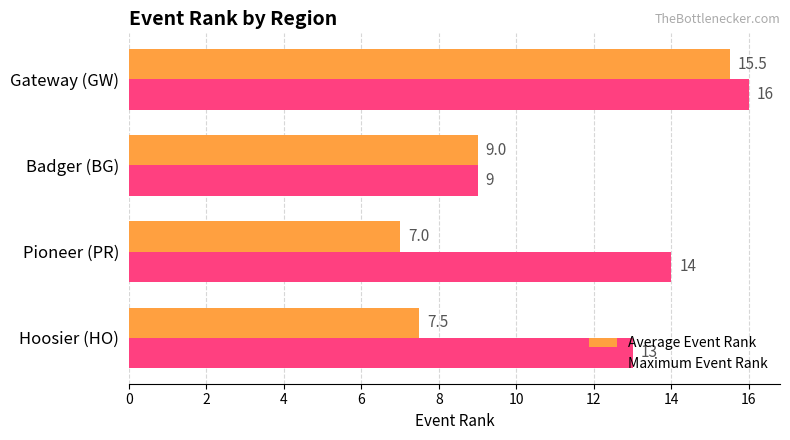

Is it true that Average Event Rank equals 9.0 at Badger (BG)?

True